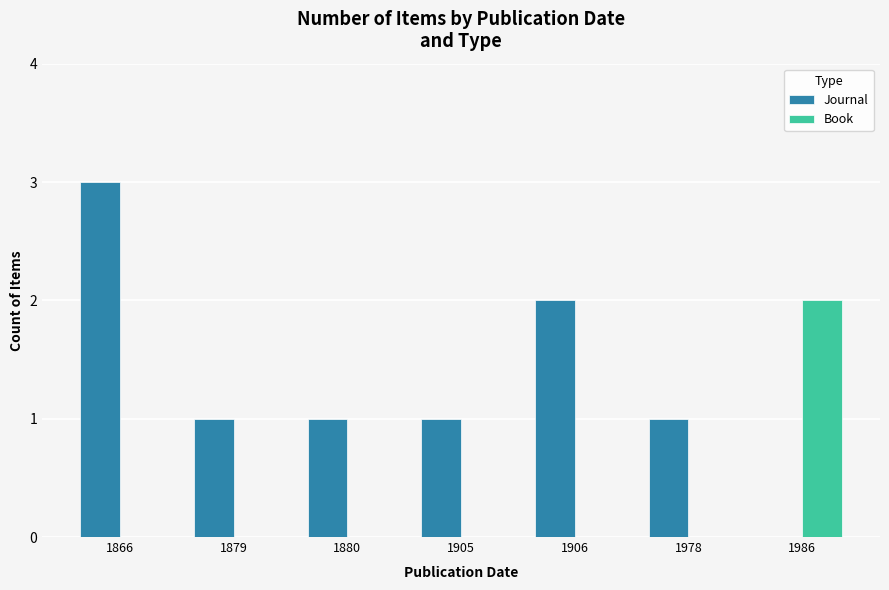

How many categories are shown in the chart?

7